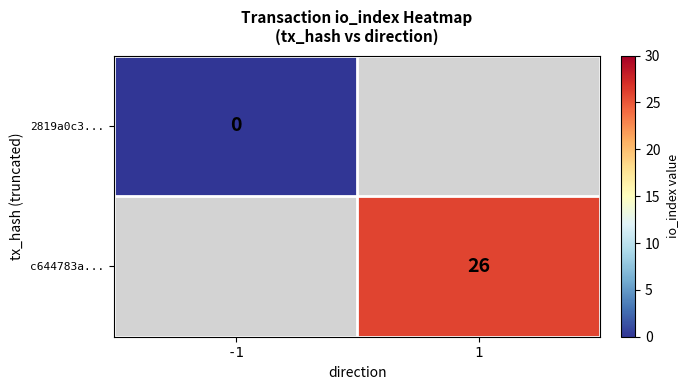

At which category does the chart reach its minimum across all series?

-1